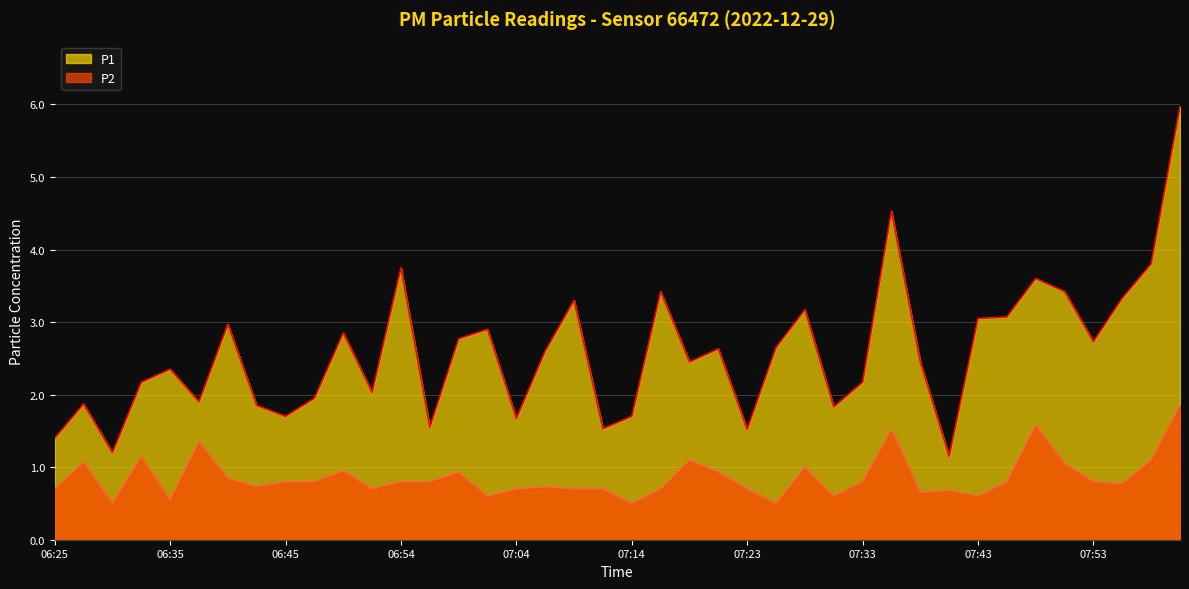

What is the label of the 15th point from the left?

06:59